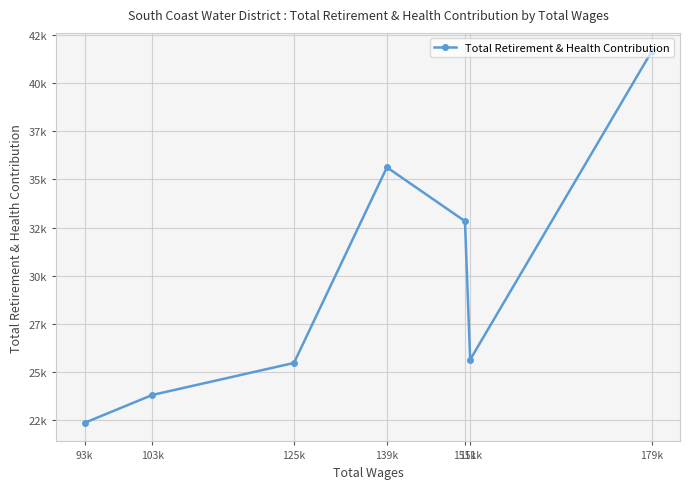

Which label corresponds to the smallest value in the chart?

93k